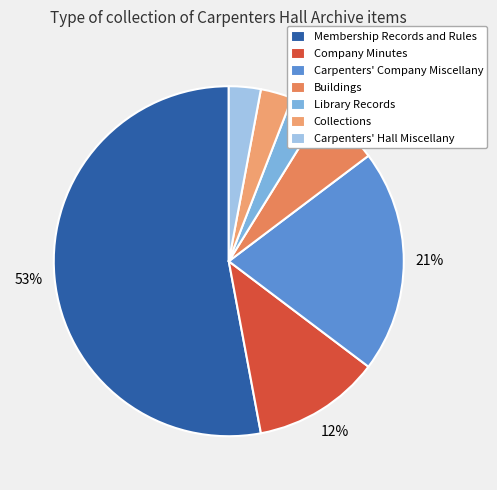

To the nearest percent, what portion does Collections represent?

3%